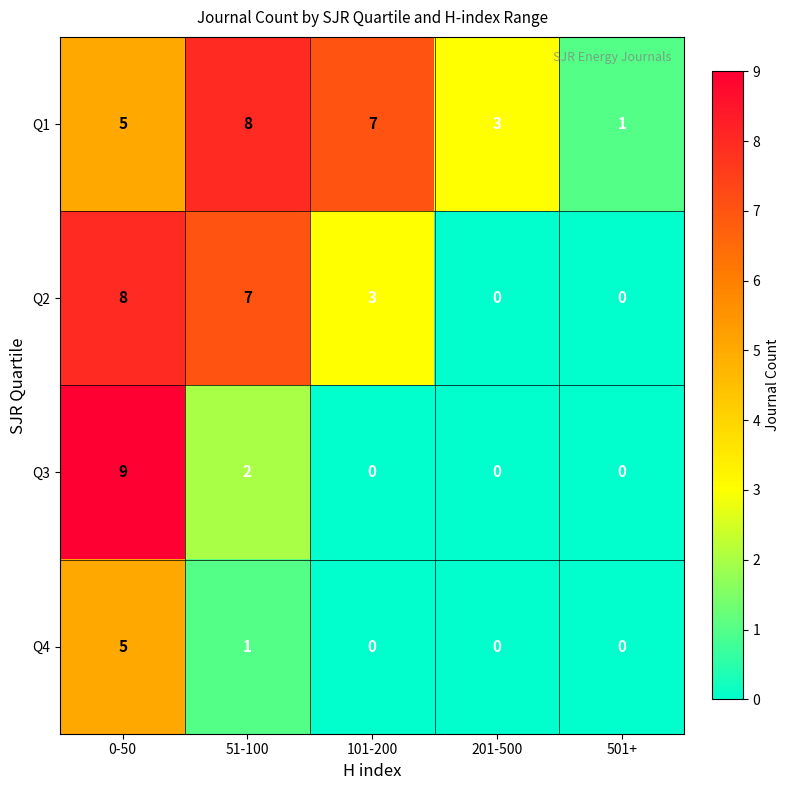

At which category is the sum across all series the highest?

0-50